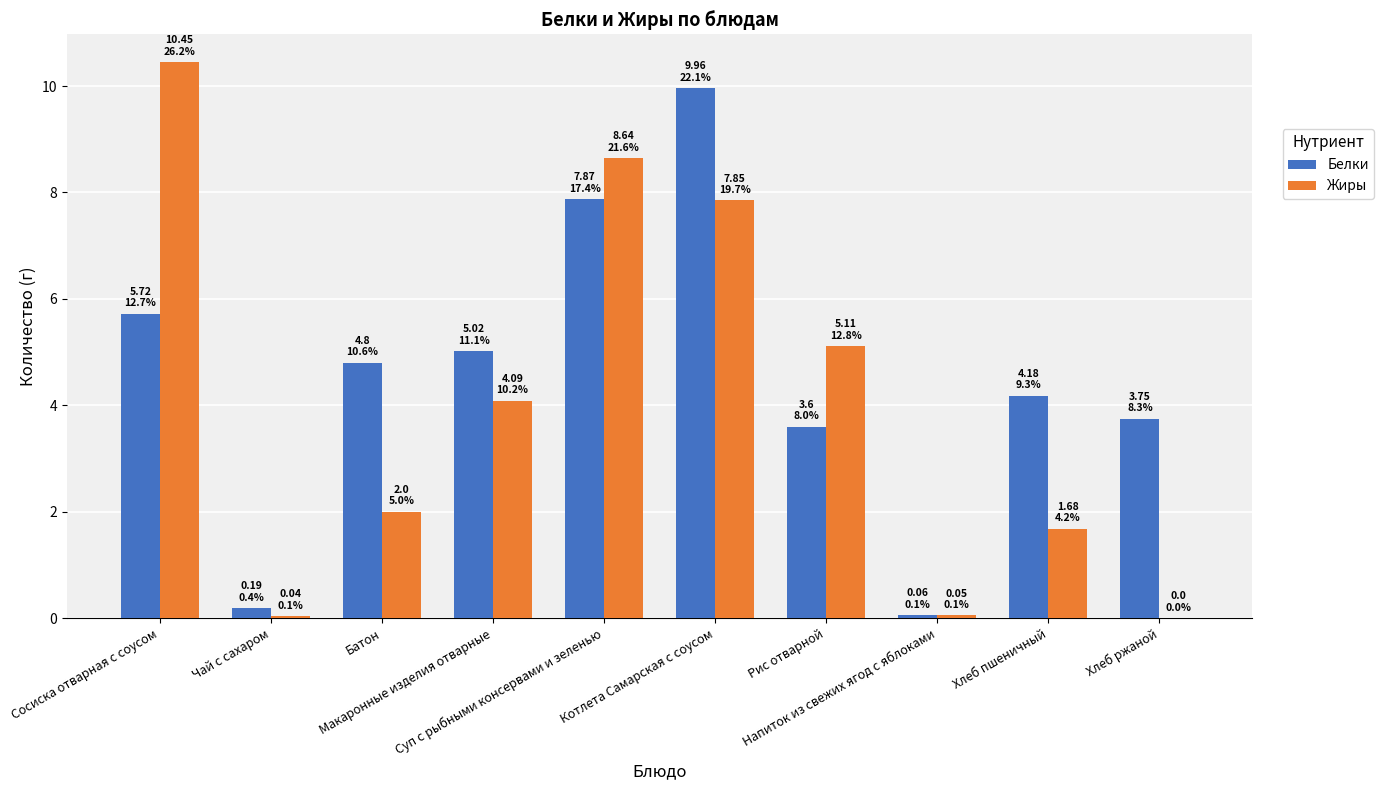

What are all the series names shown in the legend?

Белки, Жиры